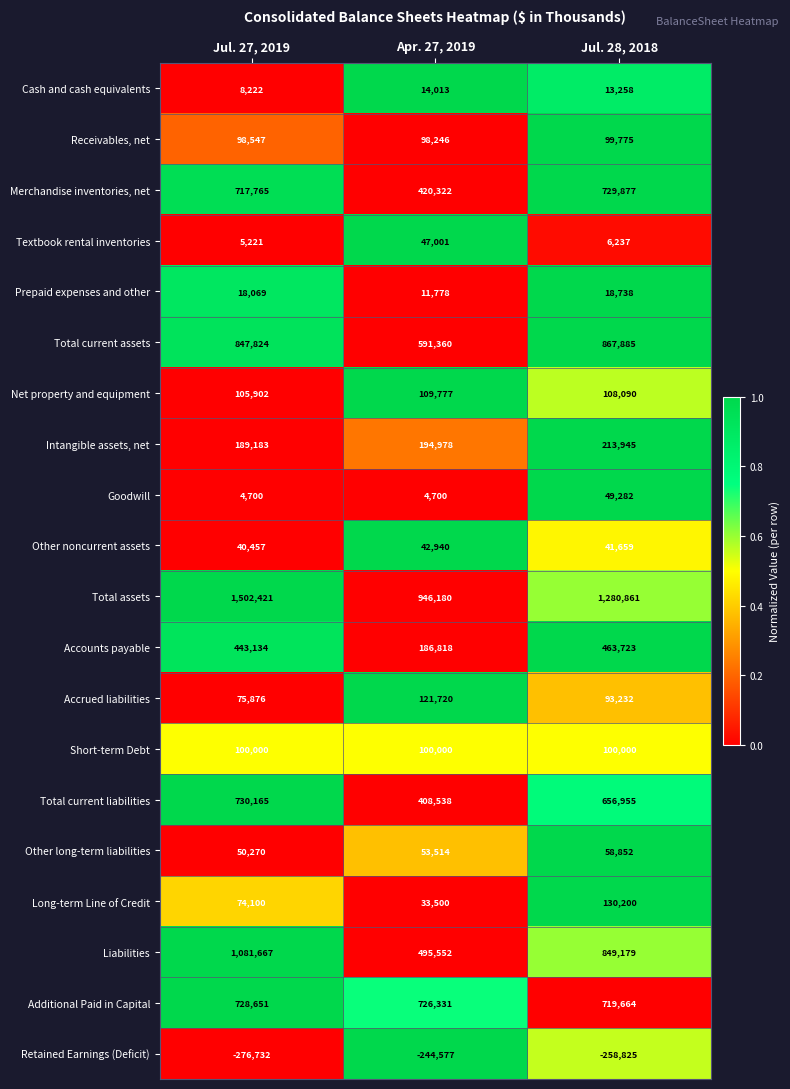

Which series has the largest range (max minus min)?

Liabilities